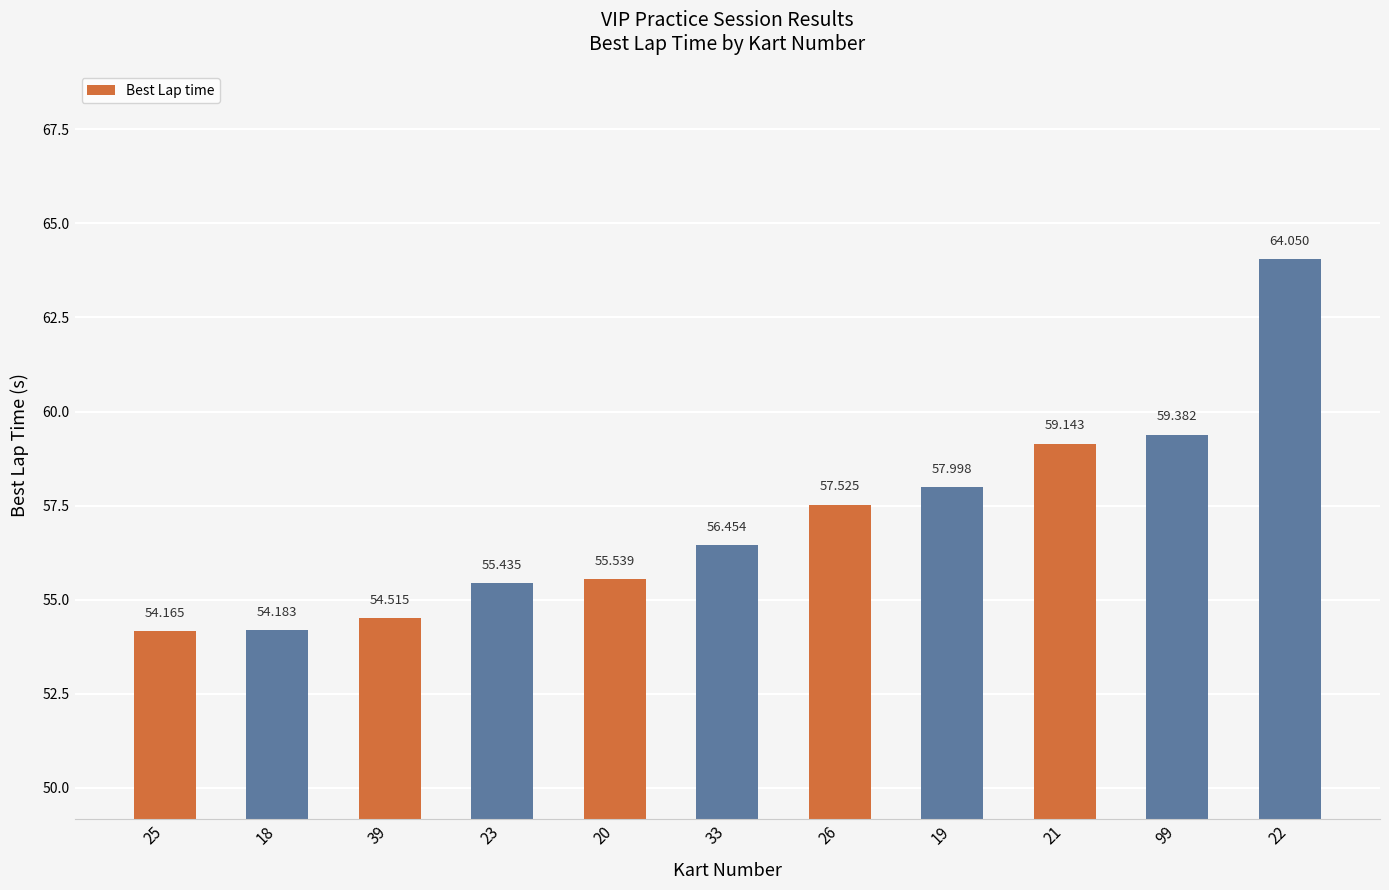

What is the sum of the values at 33 and 20?

112.0